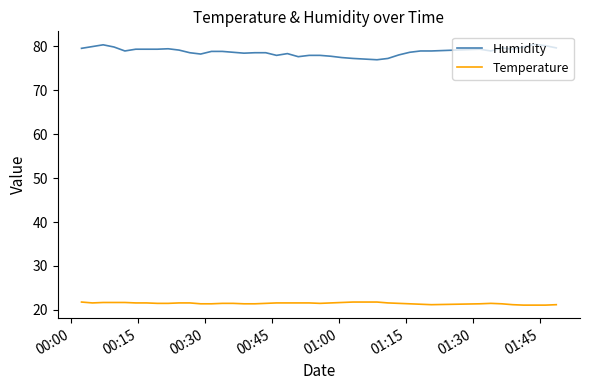

Which series has the largest total across all categories?

Humidity